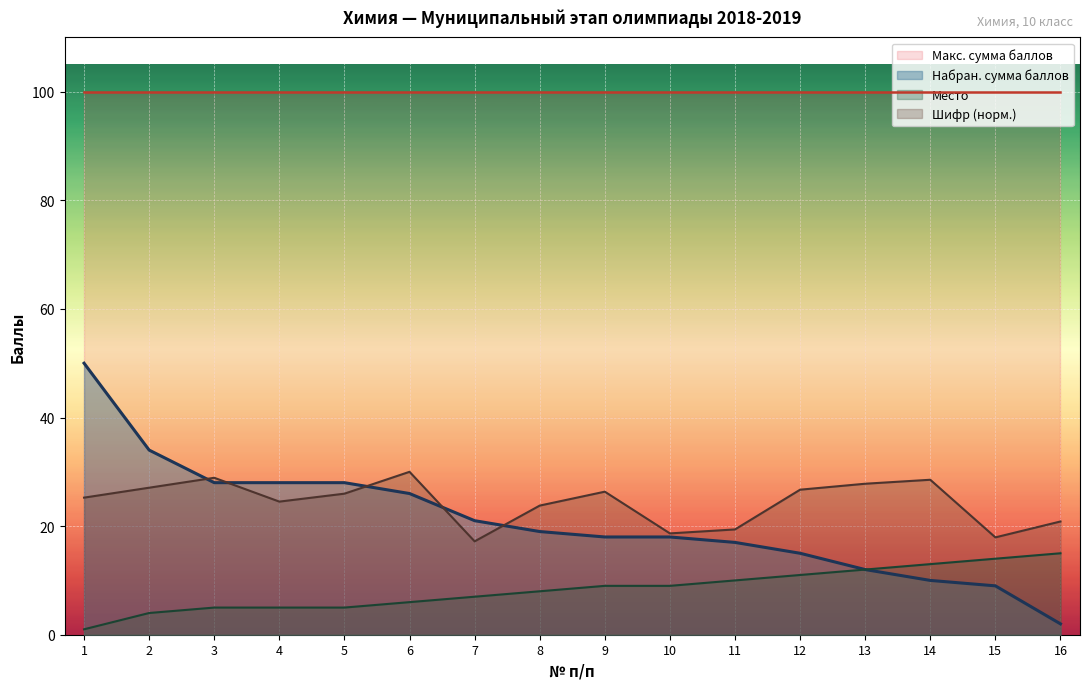

True or false: Набран. сумма баллов has more than 1 interior local peaks.

False